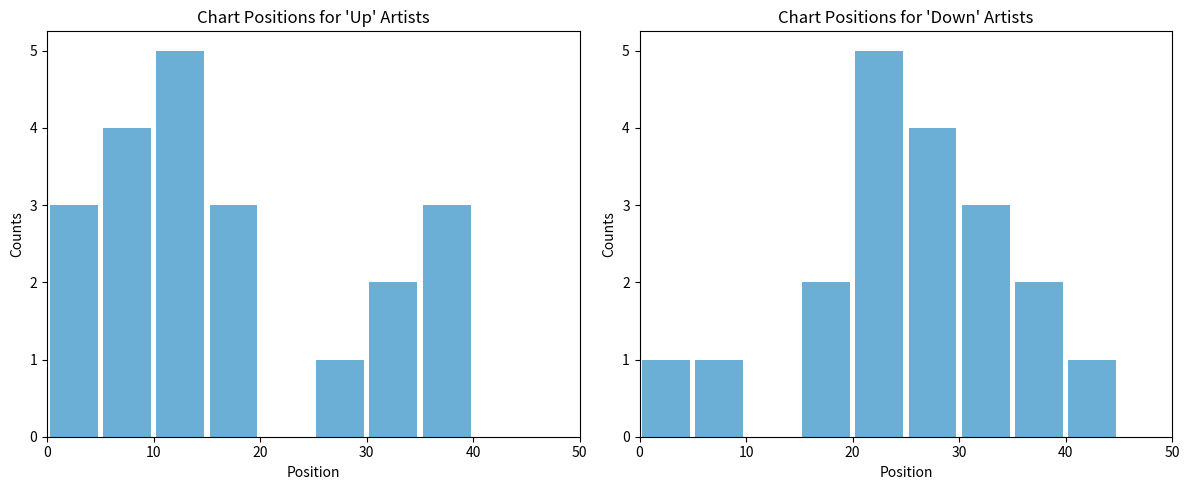

How many positive values does the down series have?

8